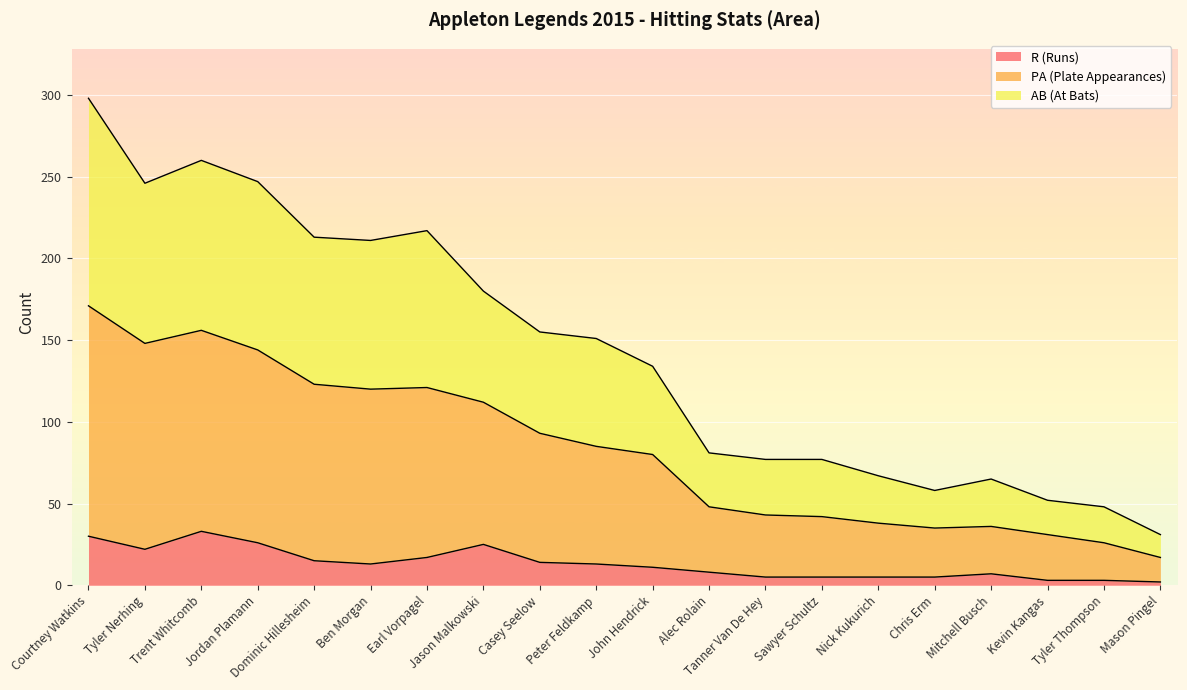

Rank the series by their maximum value, from highest to lowest.

PA (Plate Appearances), AB (At Bats), R (Runs)